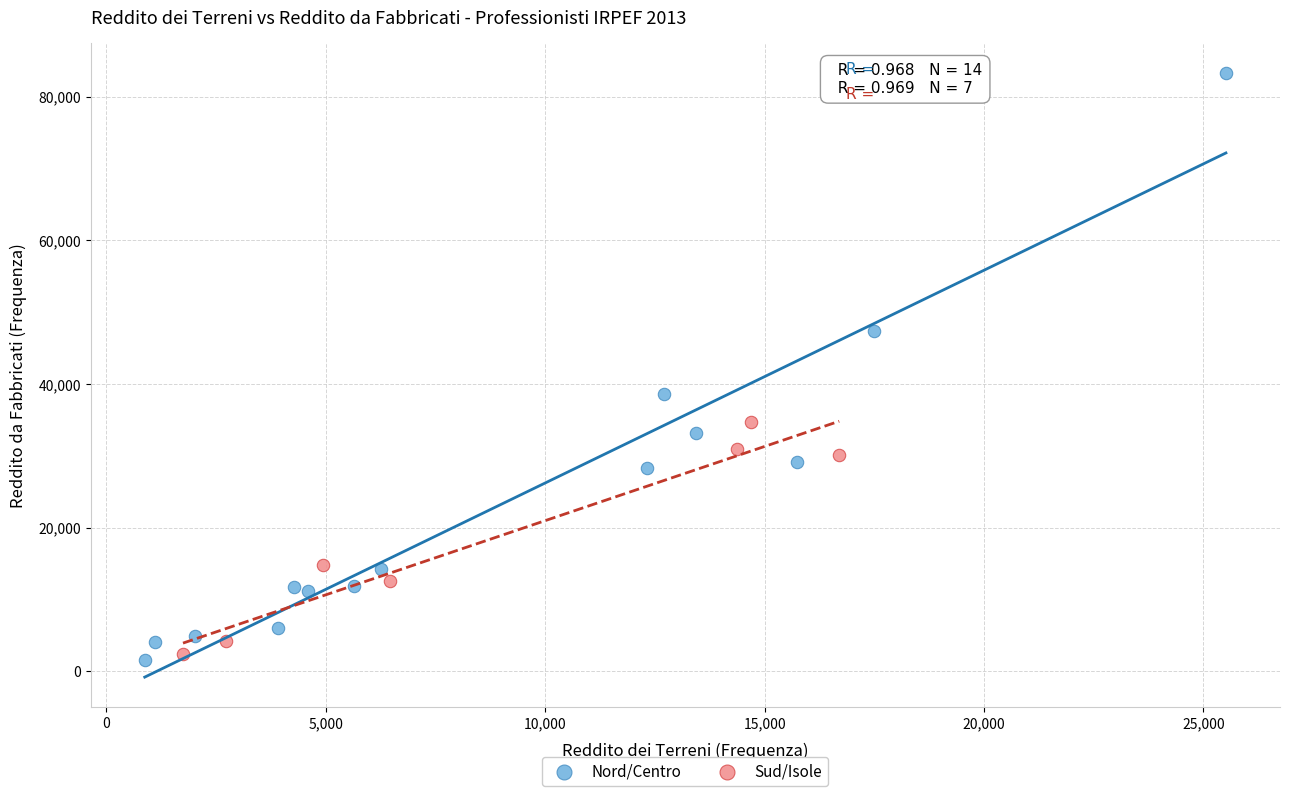

Which series contains the highest Y value?

Nord/Centro